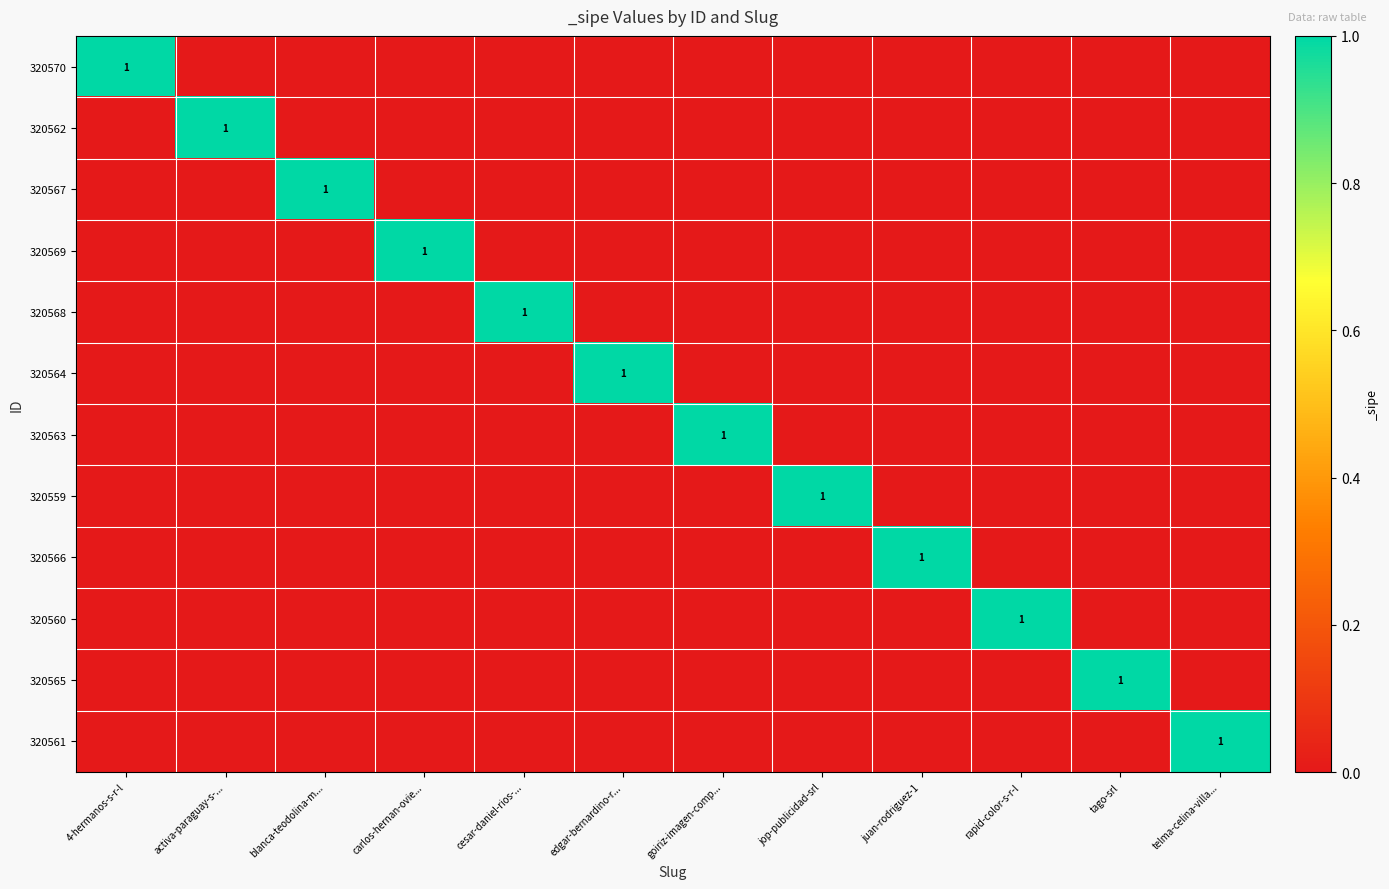

True or false: 320563 has a value of 0 at jop-publicidad-srl.

True